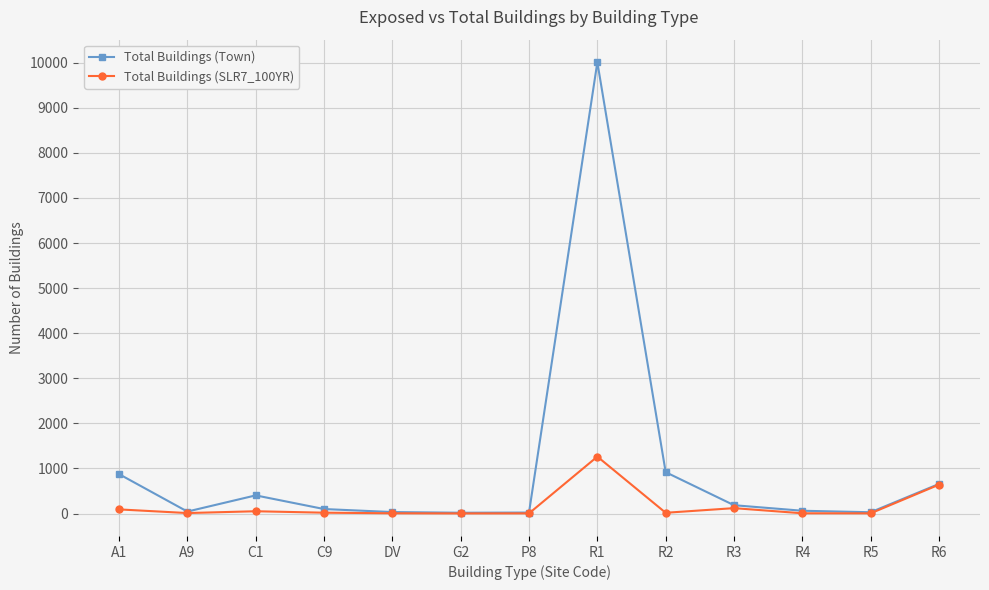

Rank the series at R1 from highest to lowest value.

Total Buildings (Town), Total Buildings (SLR7_100YR)